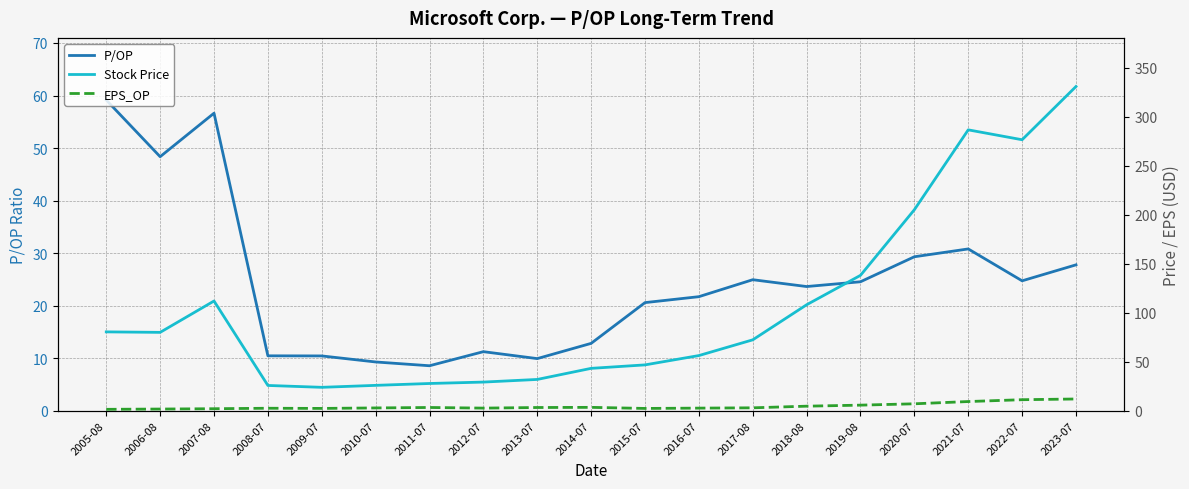

What is the minimum value shown in the chart?

1.4